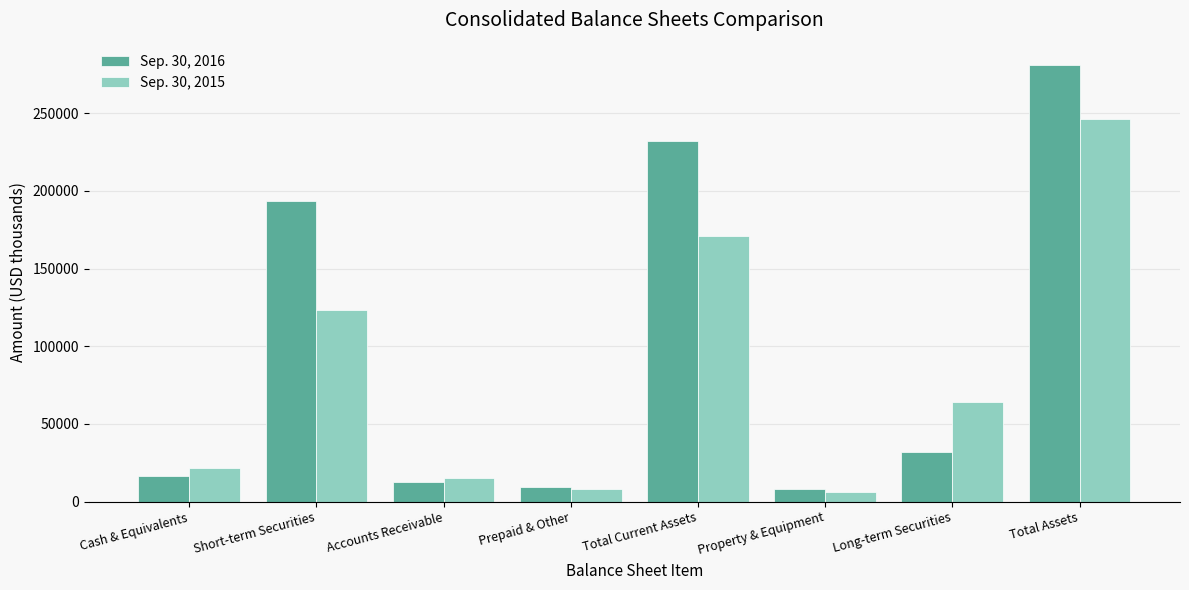

Is the value of Sep. 30, 2015 at Long-term Securities greater than the value of Sep. 30, 2016 at Property & Equipment?

Yes